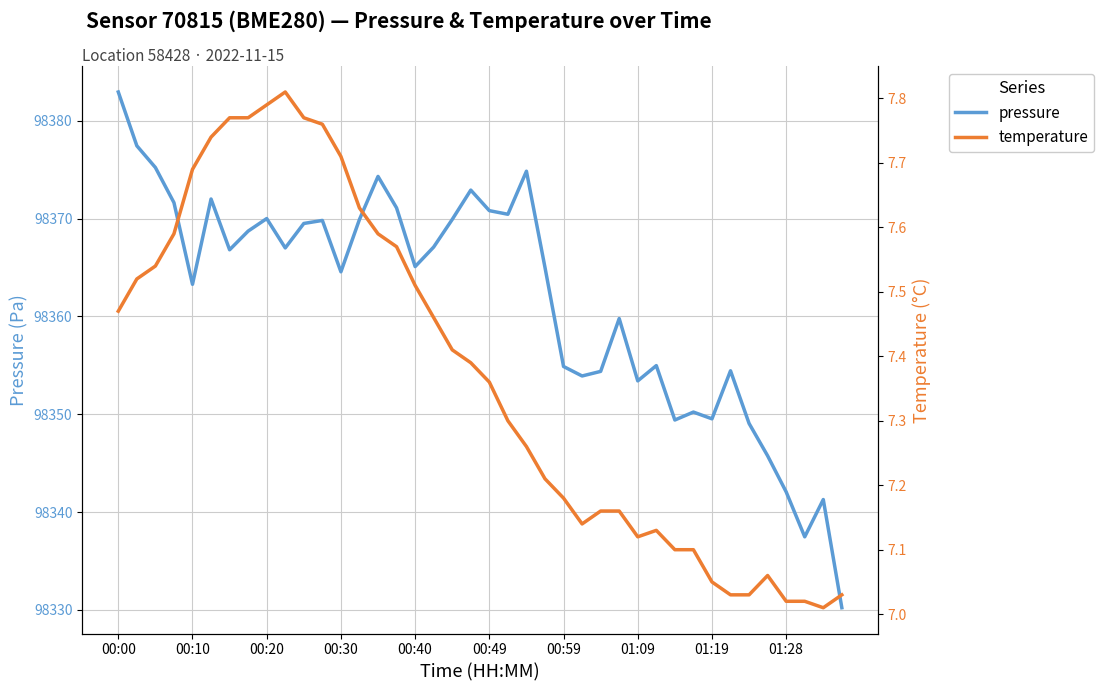

How many interior local peaks does the temperature series have?

3